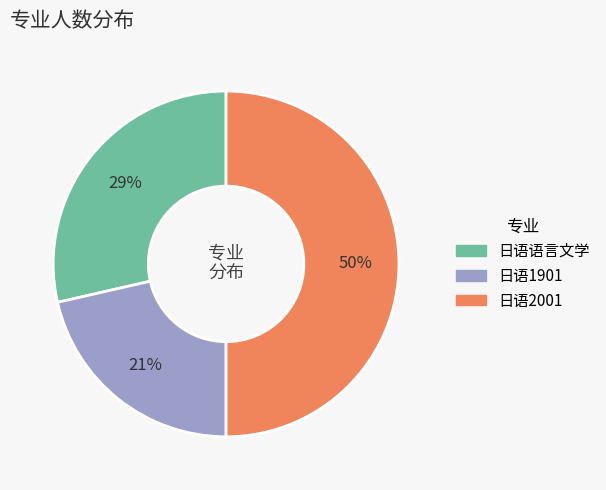

Does 日语语言文学 represent more than half of the total?

No